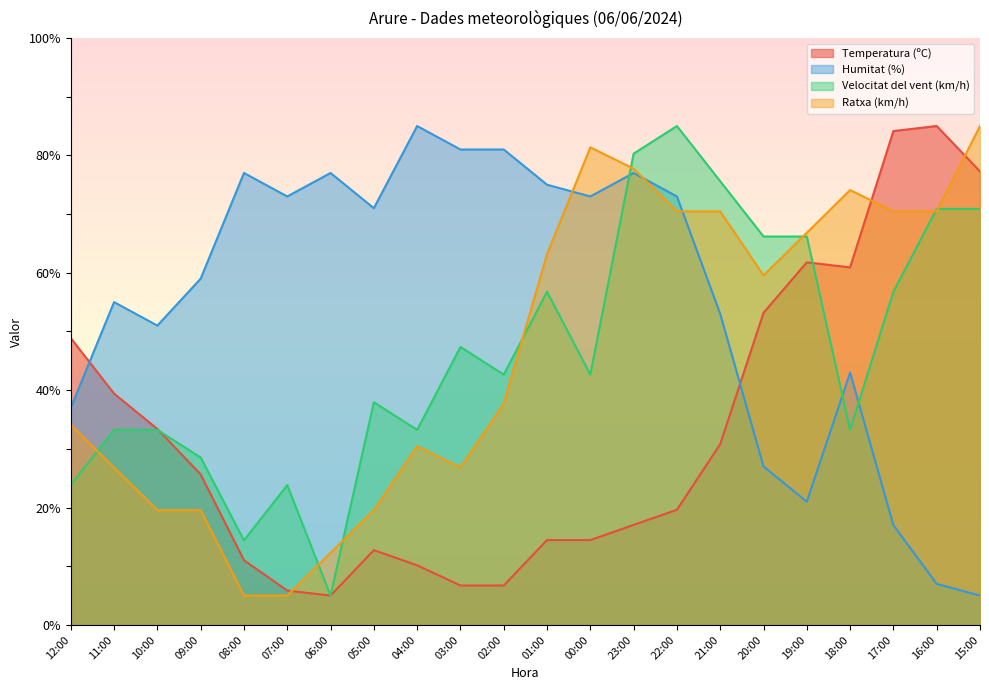

What is the average value of the Ratxa (km/h) series?

46.7